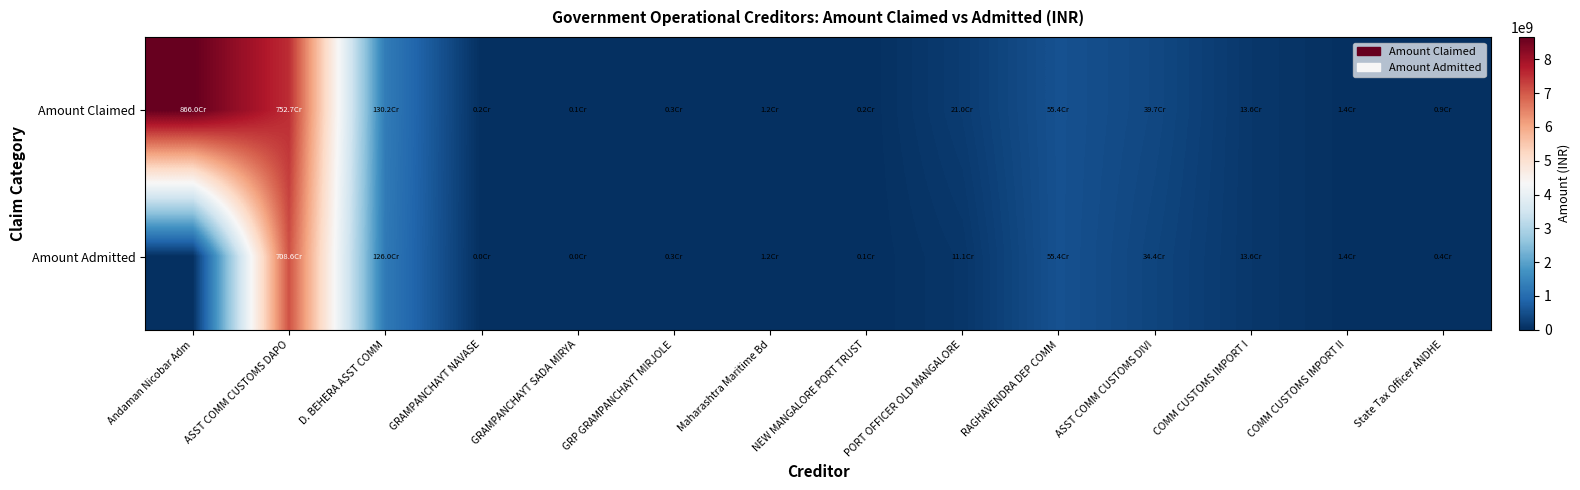

At COMM CUSTOMS IMPORT II, list the series in order from largest to smallest.

Amount Claimed, Amount Admitted